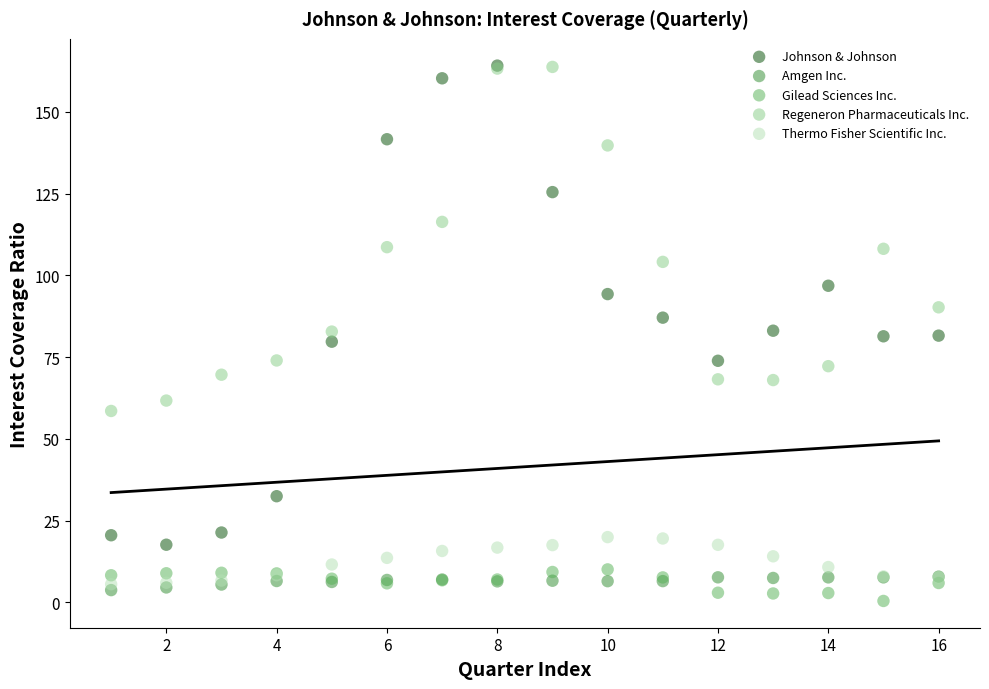

What are all the series names shown in the legend?

Johnson & Johnson, Amgen Inc., Gilead Sciences Inc., Regeneron Pharmaceuticals Inc., Thermo Fisher Scientific Inc.